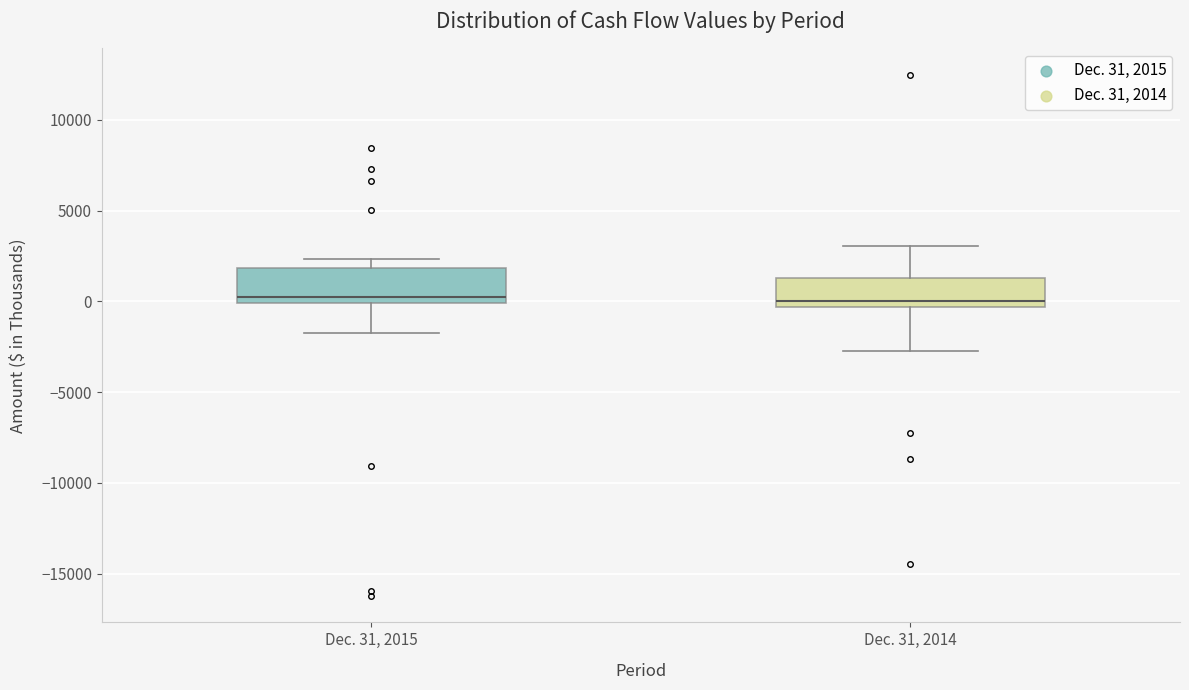

Reading left to right, read every box against the y-axis: the position of its median line, the range the box covers, and the ends of its whiskers. The values are not printed on the chart, so give them approximately, as read against the axis.

Dec. 31, 2015: median 0 (just above the box's lower edge), box 0 to 2000, whiskers -2000 to 2500
Dec. 31, 2014: median 0, box -500 to 1500, whiskers -2500 to 3000